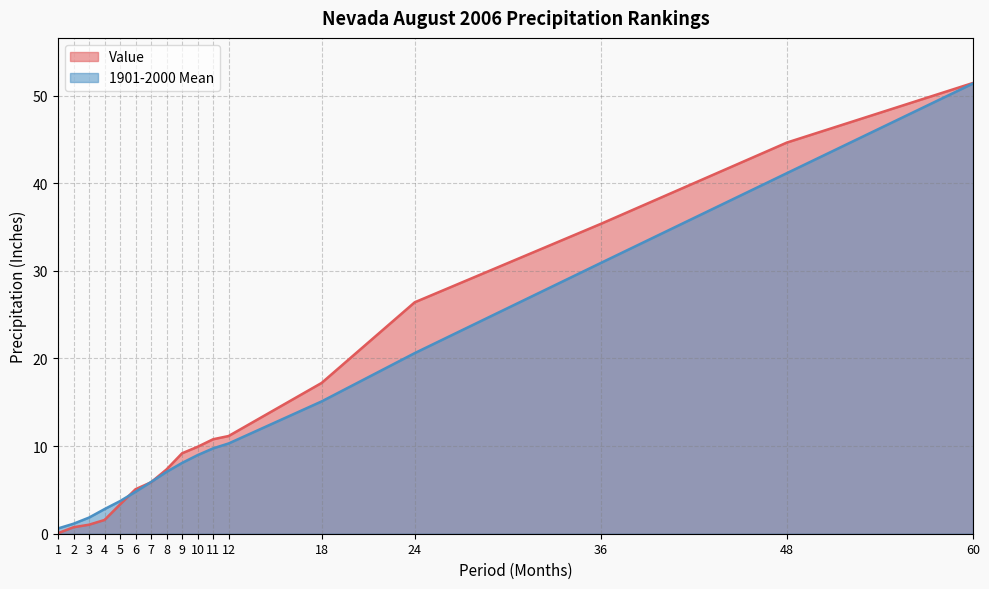

Count the number of categories in the chart.

17